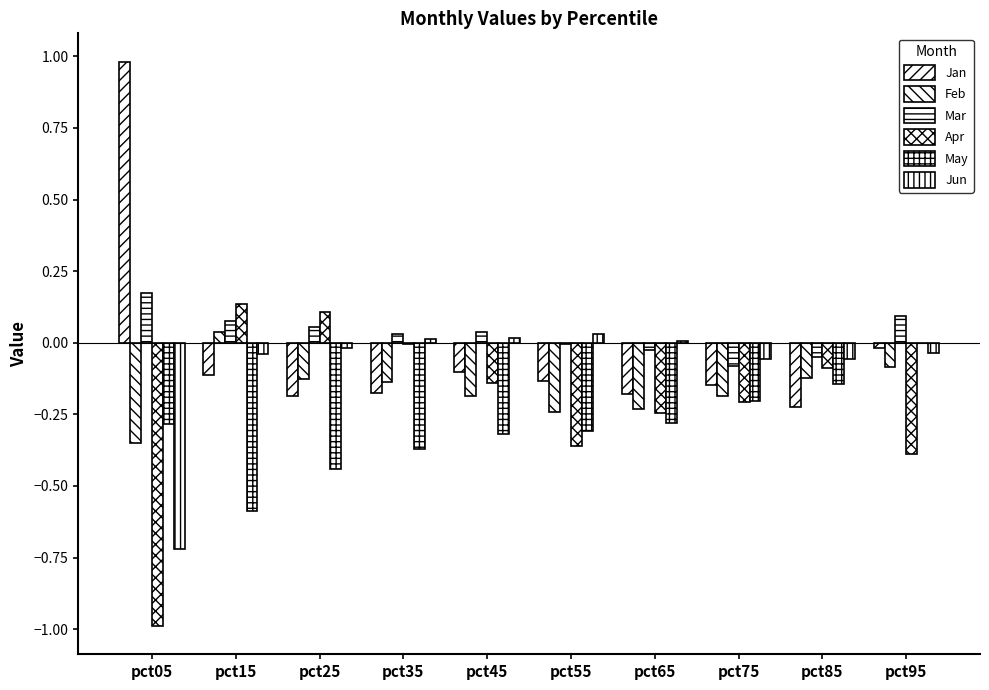

What is the average value of the Feb series?

-0.2